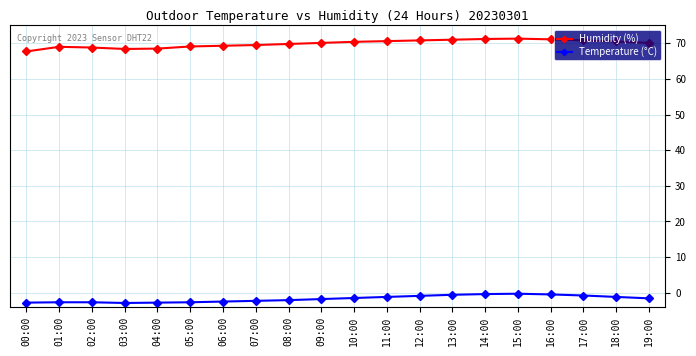

At 17:00, list the series in order from smallest to largest.

Temperature (°C), Humidity (%)